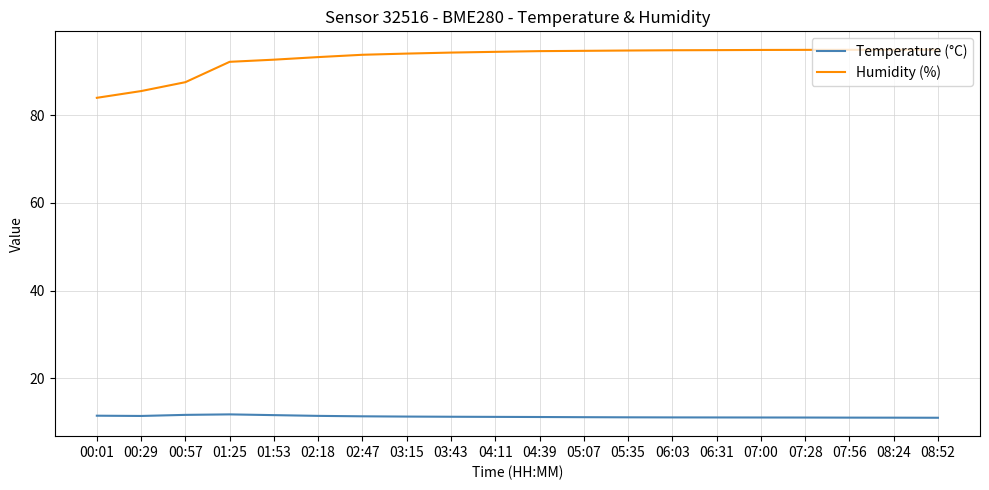

Which series has the largest range (max minus min)?

Humidity (%)